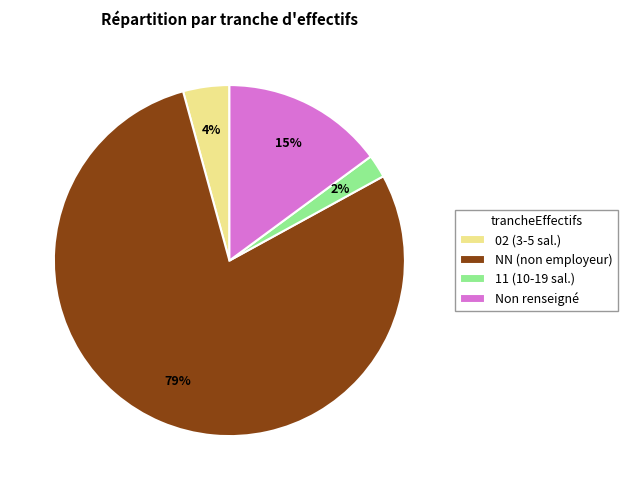

The NN (non employeur) slice represents 79% of the pie. True or false?

True